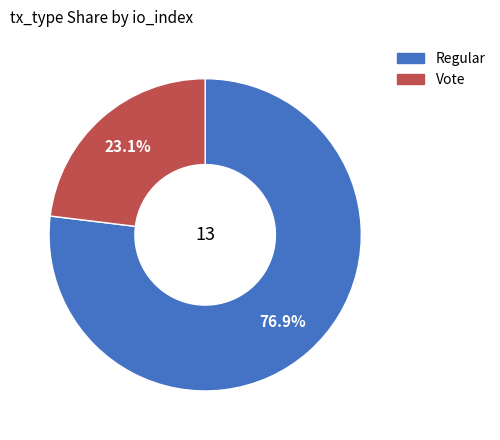

To the nearest percent, what percentage of the pie is Vote?

23%